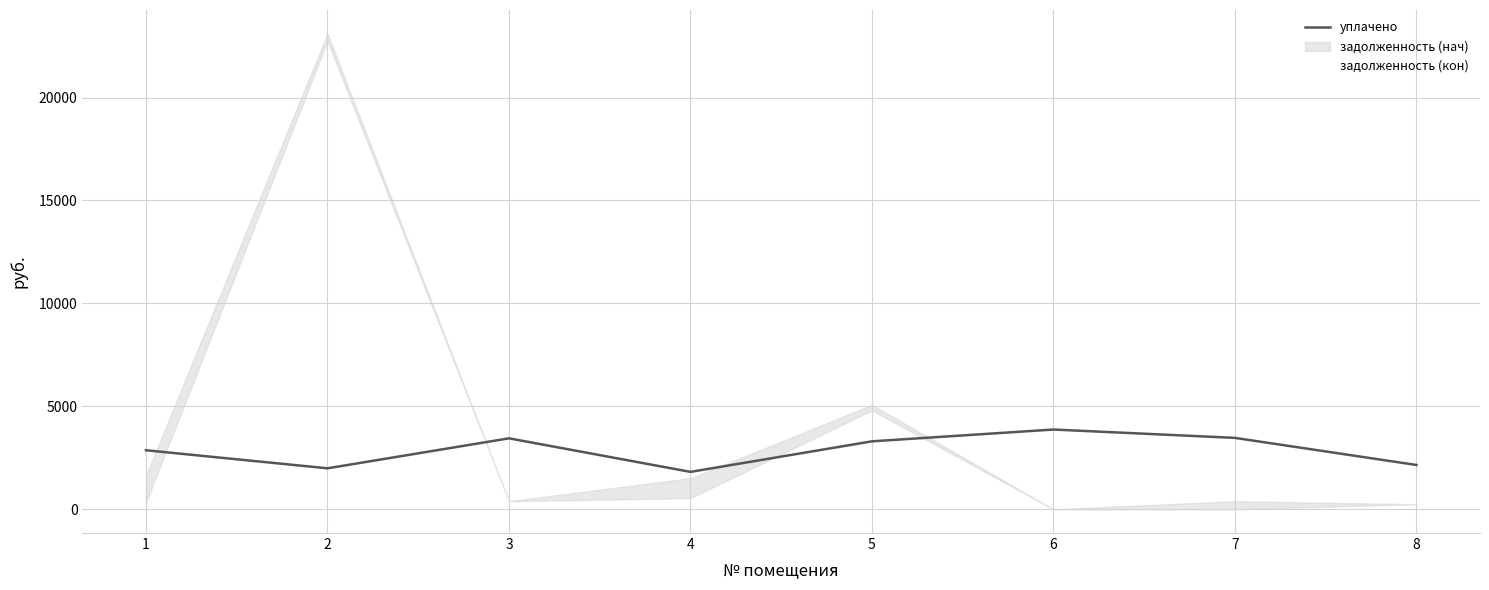

The value of уплачено at 5 is 4755.0. True or false?

False